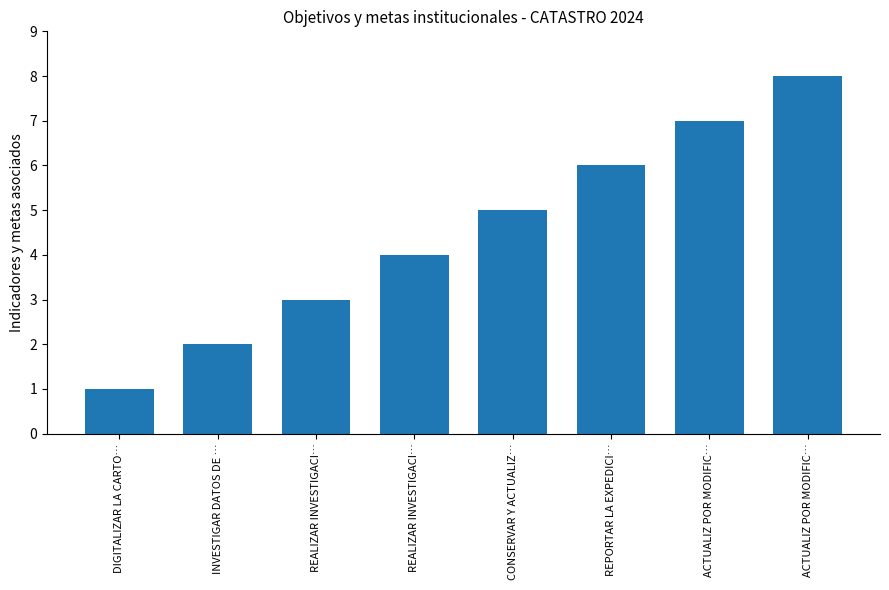

Rank the categories by value from lowest to highest.

DIGITALIZAR LA CARTO…, INVESTIGAR DATOS DE …, REALIZAR INVESTIGACI…, REALIZAR INVESTIGACI…, CONSERVAR Y ACTUALIZ…, REPORTAR LA EXPEDICI…, ACTUALIZ POR MODIFIC…, ACTUALIZ POR MODIFIC…